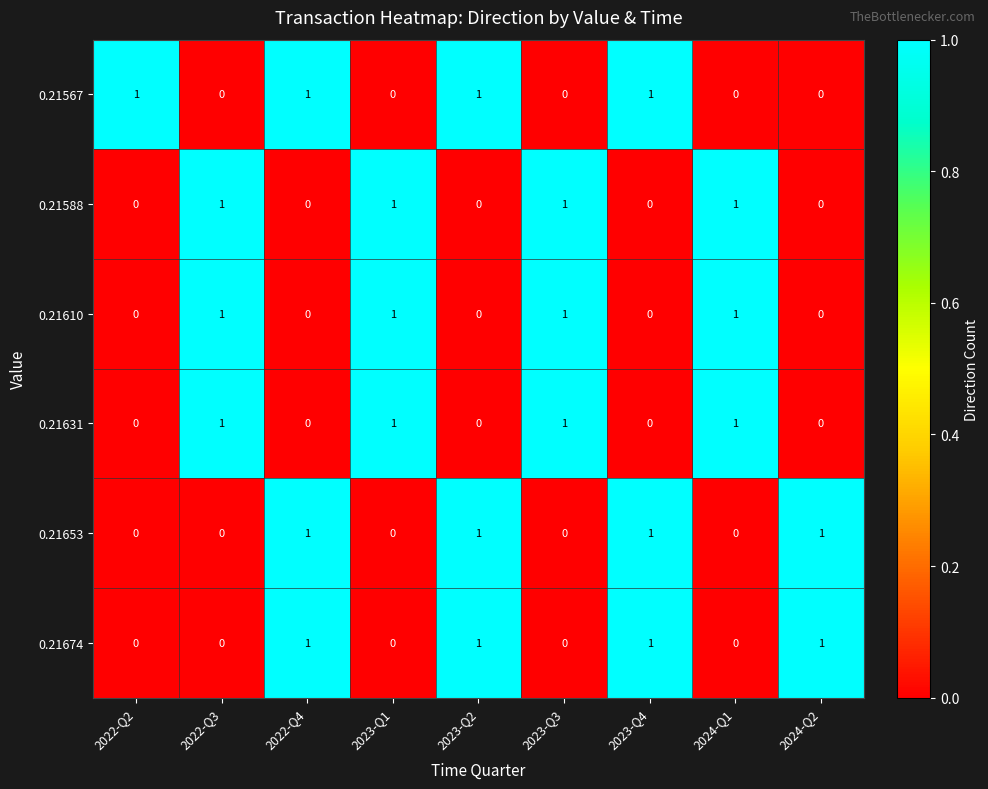

Which series changed the most between 2023-Q2 and 2024-Q2?

0.21567